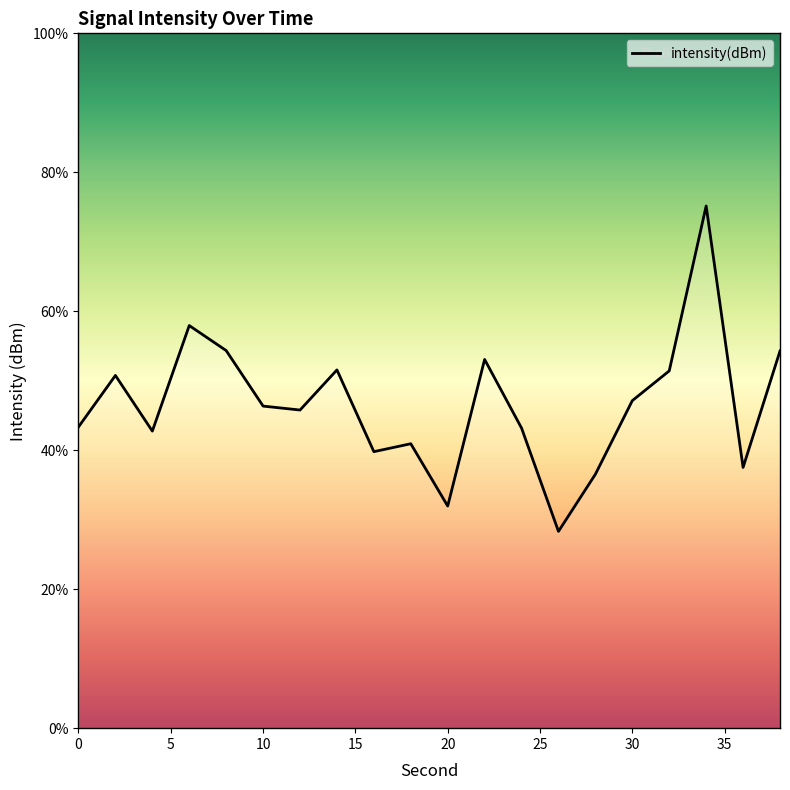

What is the smallest value displayed?

28.3